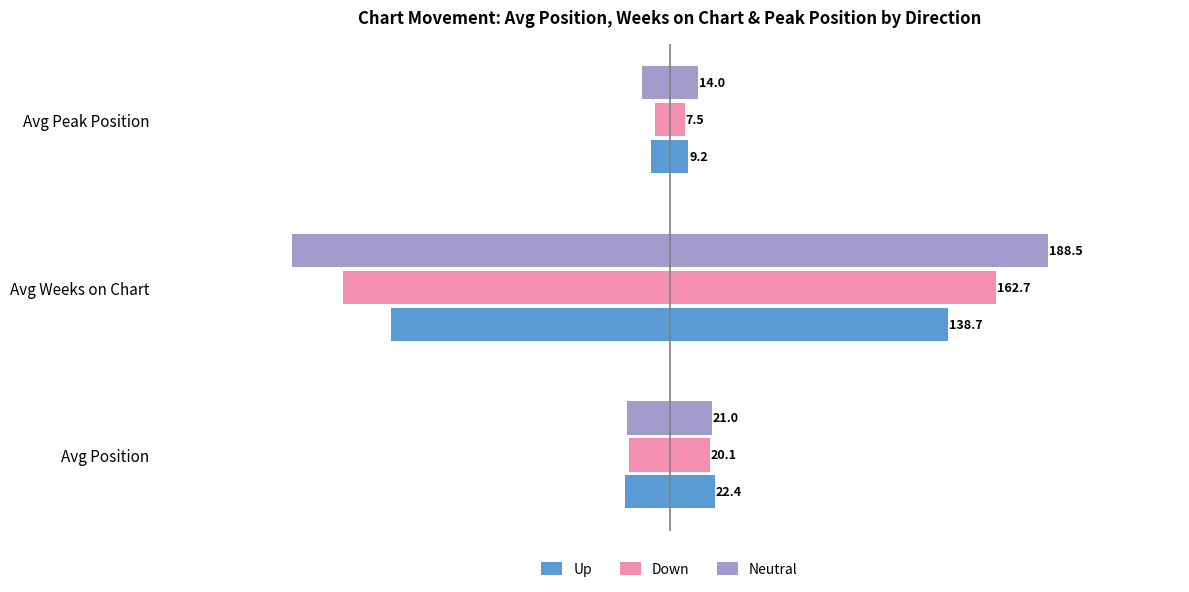

What is the difference between the Neutral values at 2 and 0?

7.0